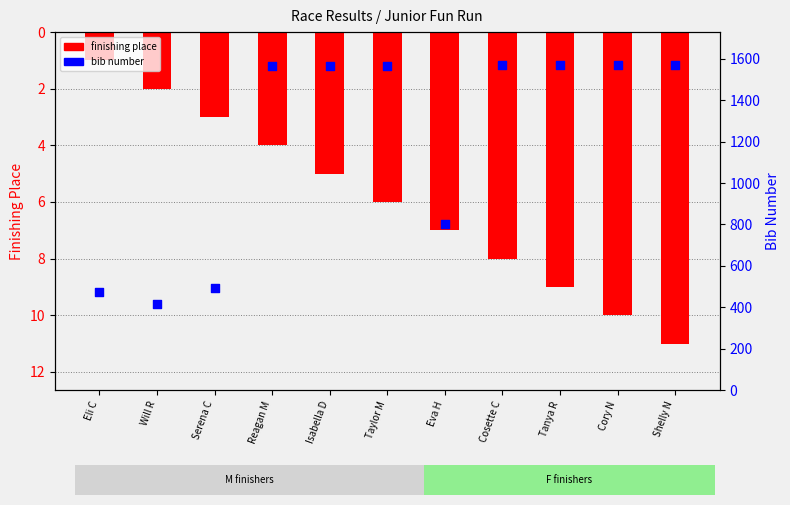

At which category is the sum across all series the highest?

Shelly N